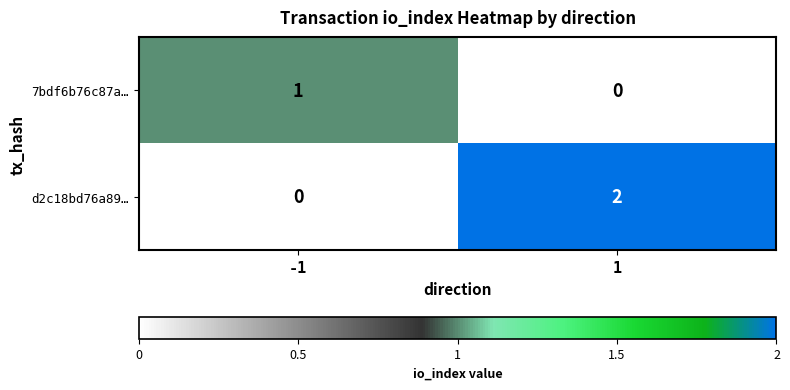

Rank the series by their average value, from highest to lowest.

d2c18bd76a89…, 7bdf6b76c87a…